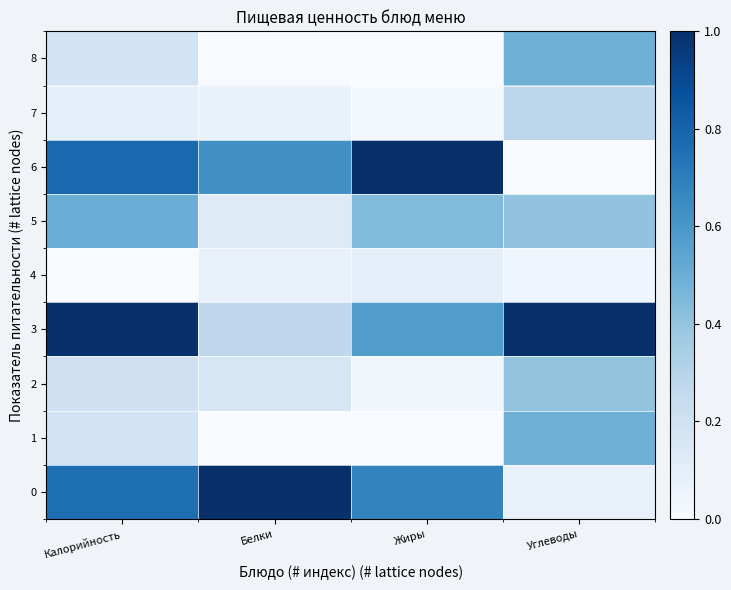

What is the total value across all series at Белки?

2.3